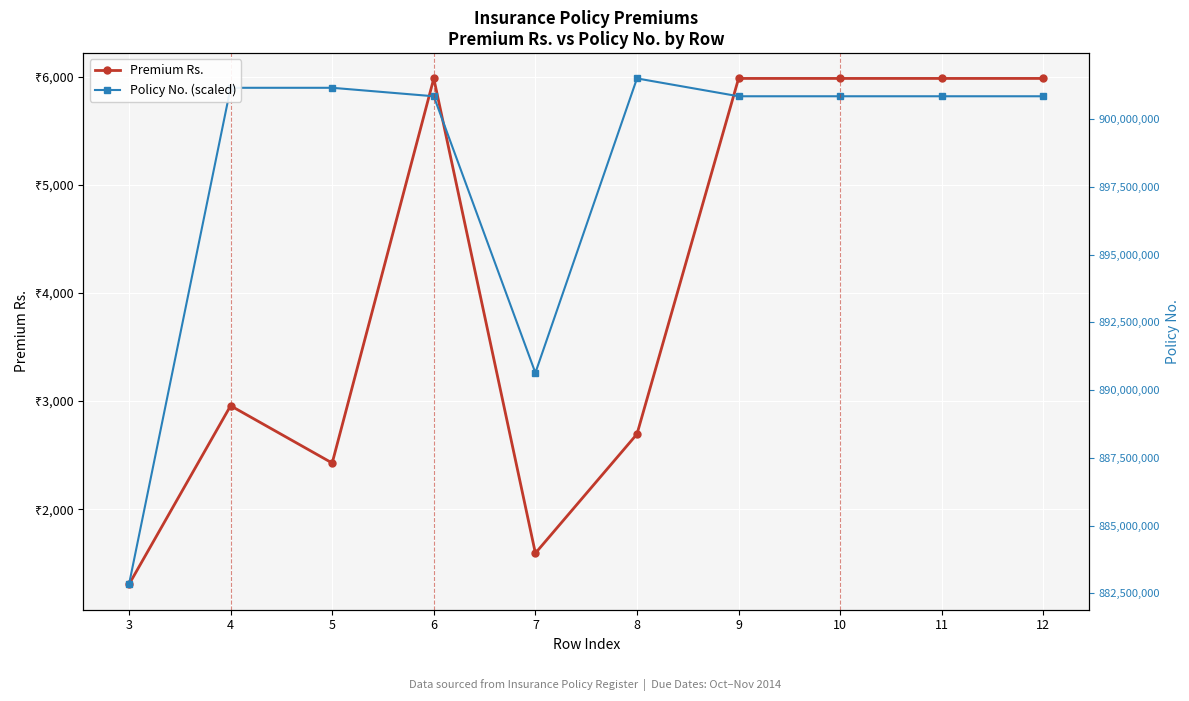

How many interior local peaks does the Premium Rs. series have?

2